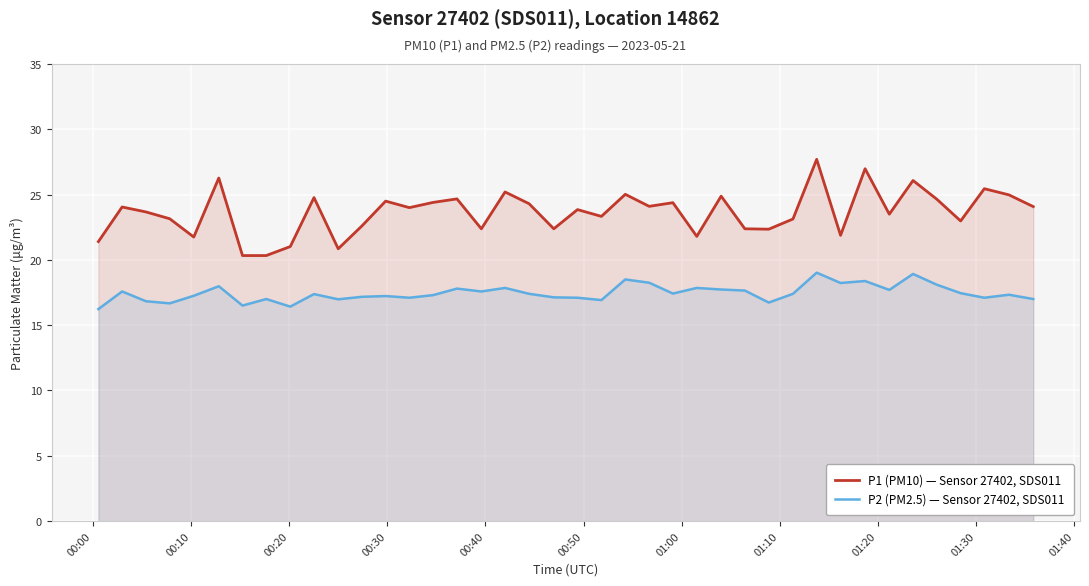

List the series in order of their overall mean, lowest first.

P2 (PM2.5) — Sensor 27402, SDS011, P1 (PM10) — Sensor 27402, SDS011